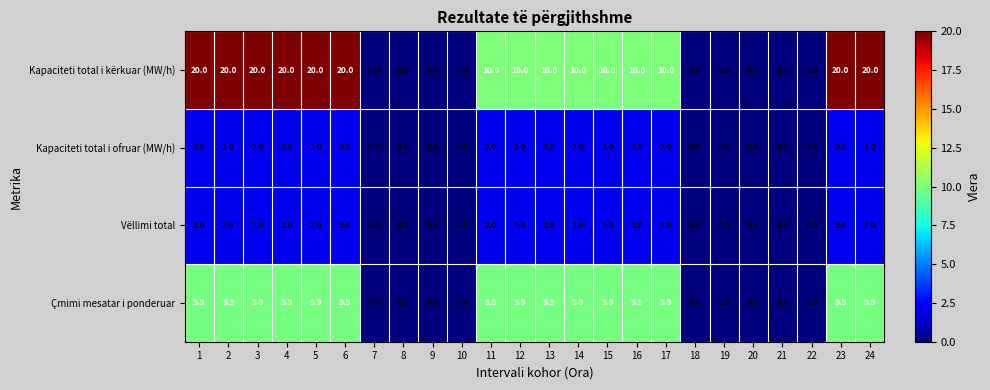

Count the Kapaciteti total i ofruar (MW/h) values in the range 0 to 2.

24